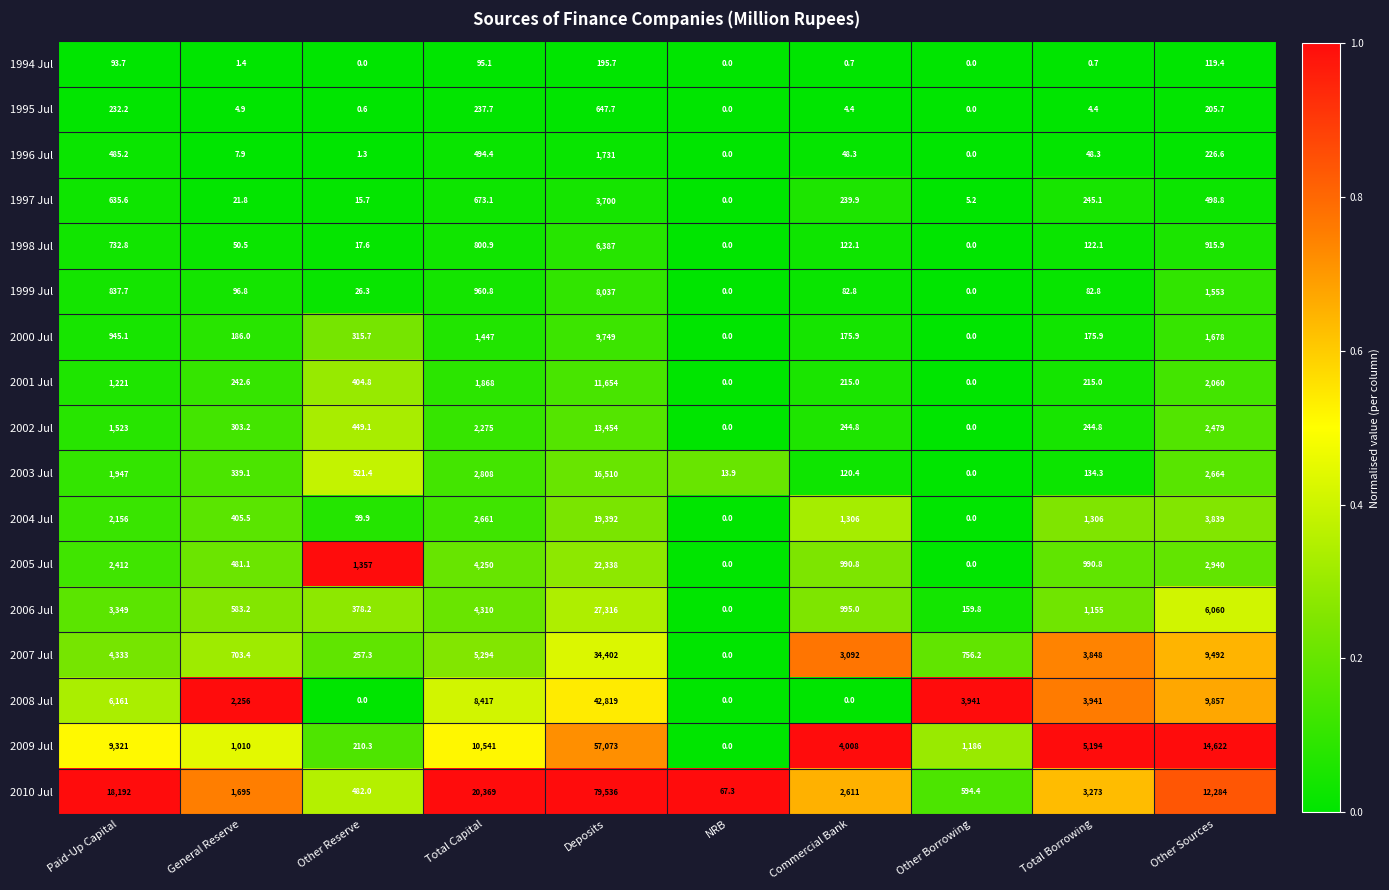

Where is 1996 Jul nearest to the value 865?

Total Capital